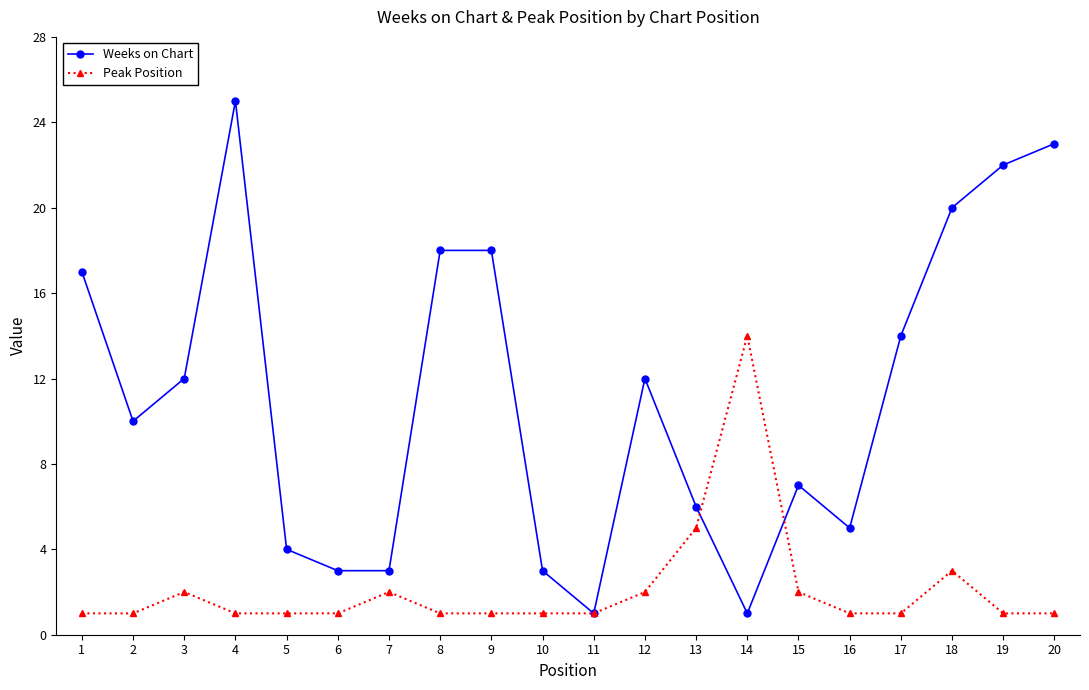

Is it true that Peak Position equals 1 at 19?

True